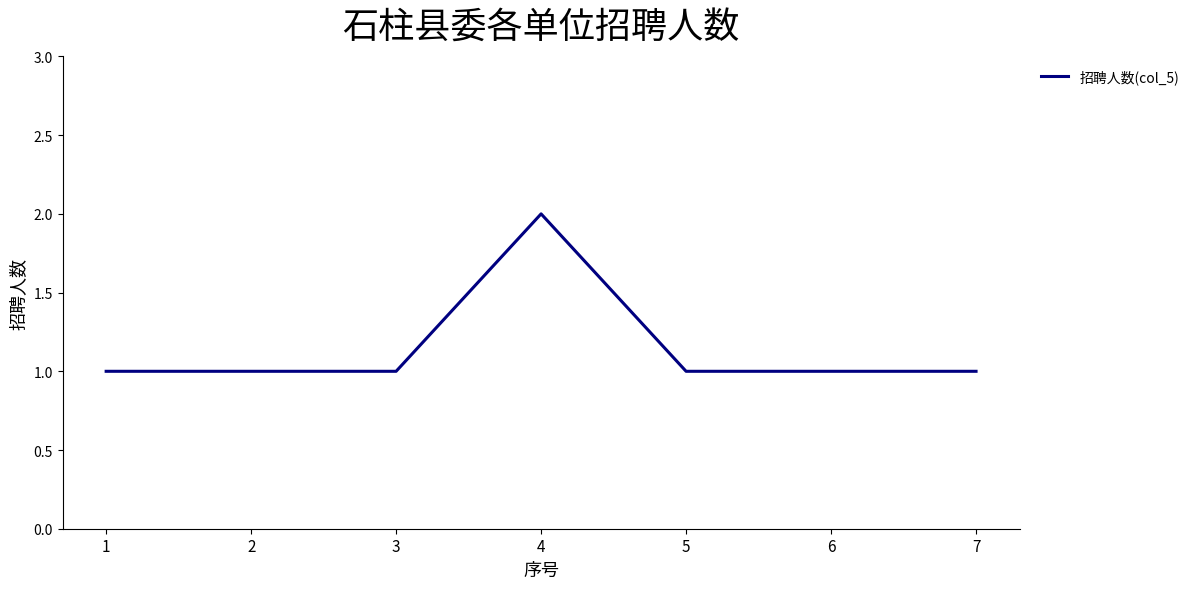

How many categories are shown in the chart?

7